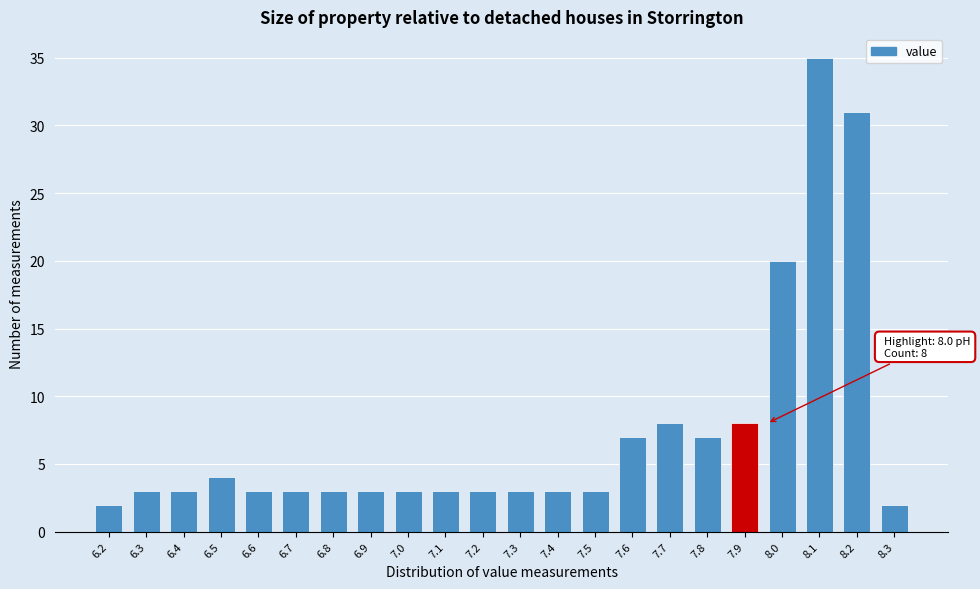

Reading left to right, list all the values displayed in this chart.

2	3	3	4	3	3	3	3	3	3	3	3	3	3	7	8	7	8	20	35	31	2